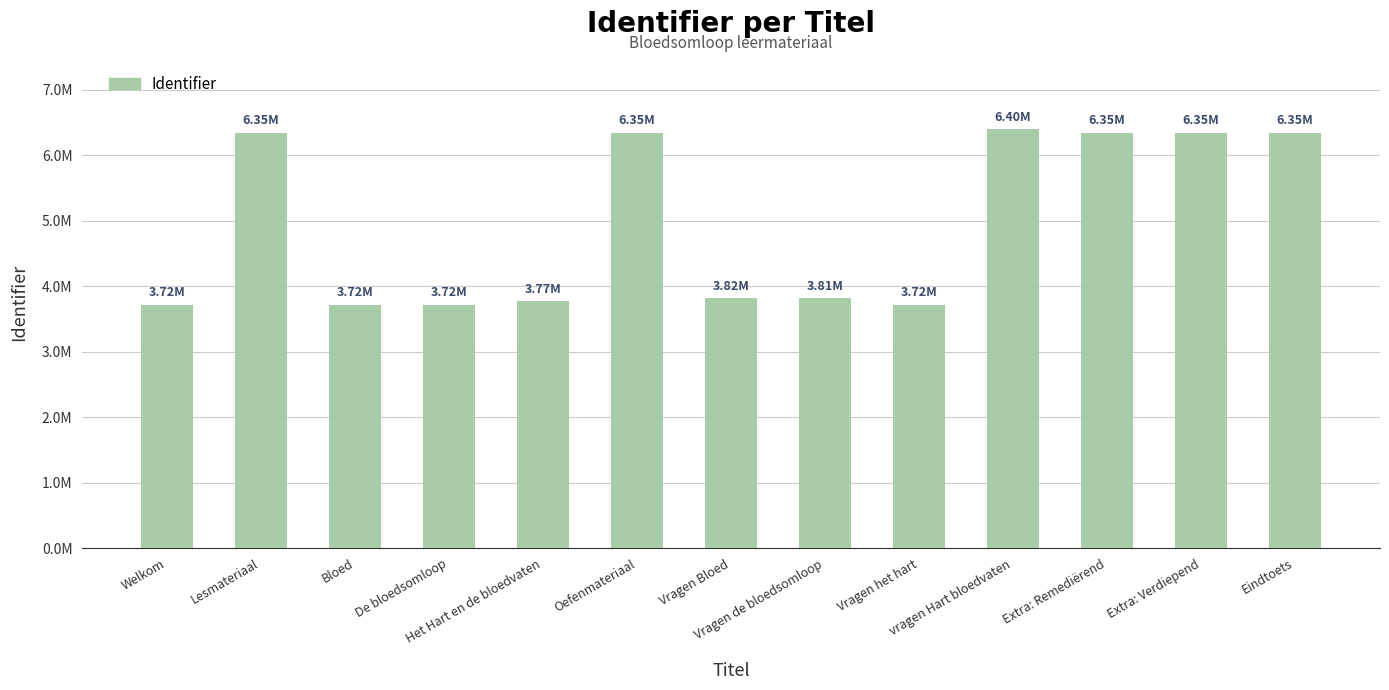

Reading left to right, list all the values displayed in this chart.

3717600	6346721	3717551	3717552	3773560	6346725	3816173	3814967	3717554	6402406	6346728	6346727	6346729